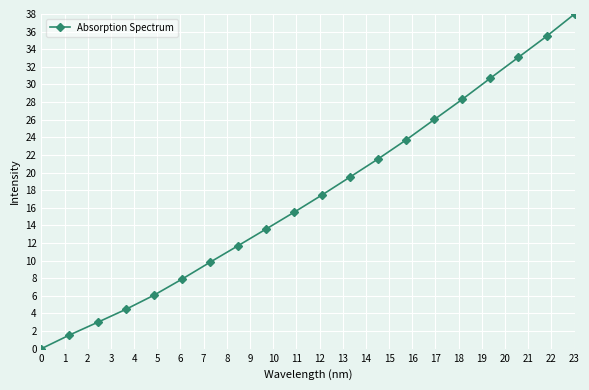

What is the value of the 9th point from the left?

13.6